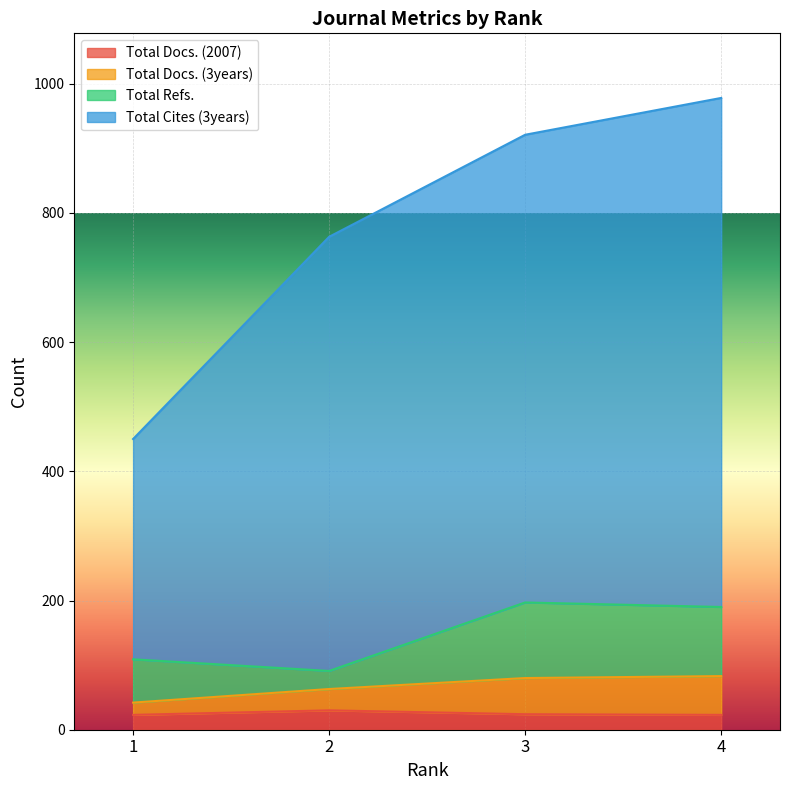

Which category has the lowest value in the Total Cites (3years) series?

1